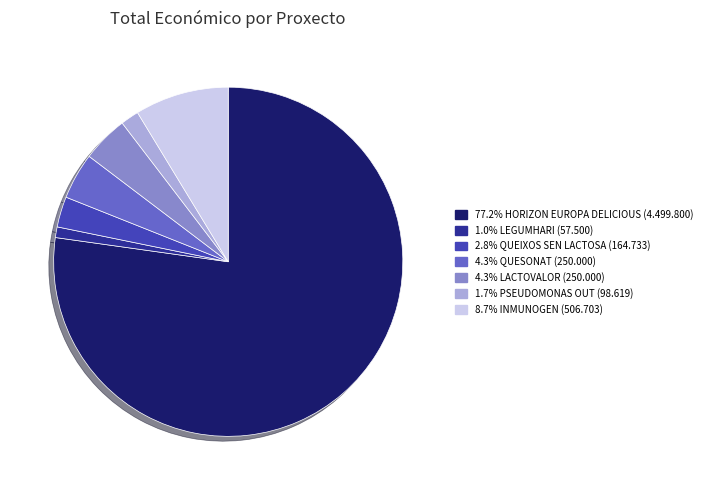

Does any single category account for the majority?

Yes